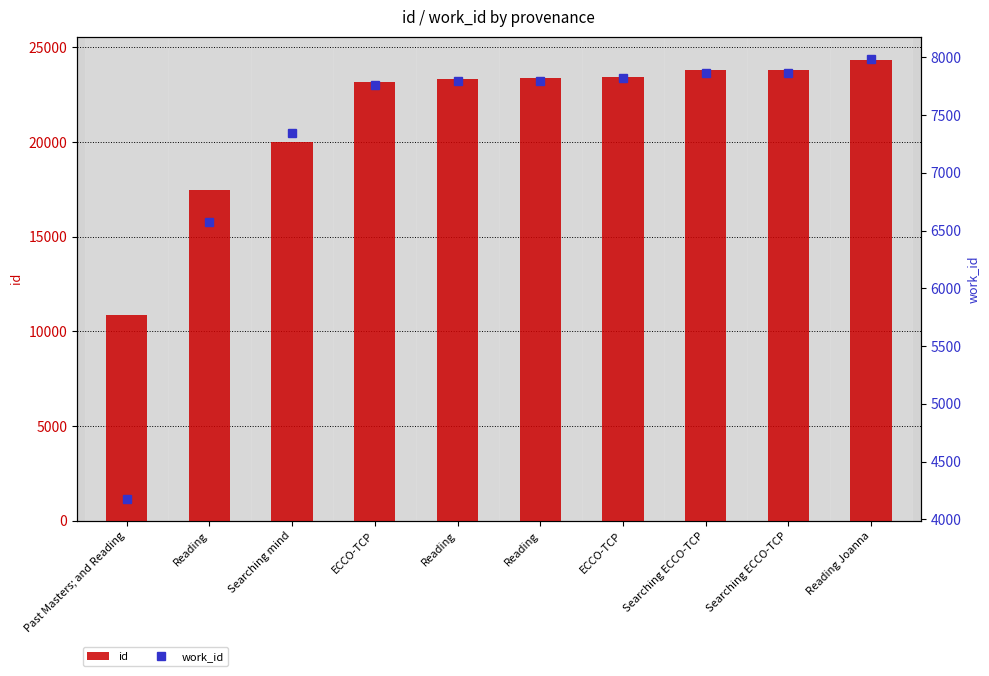

Rank the series at Searching mind from lowest to highest value.

work_id, id